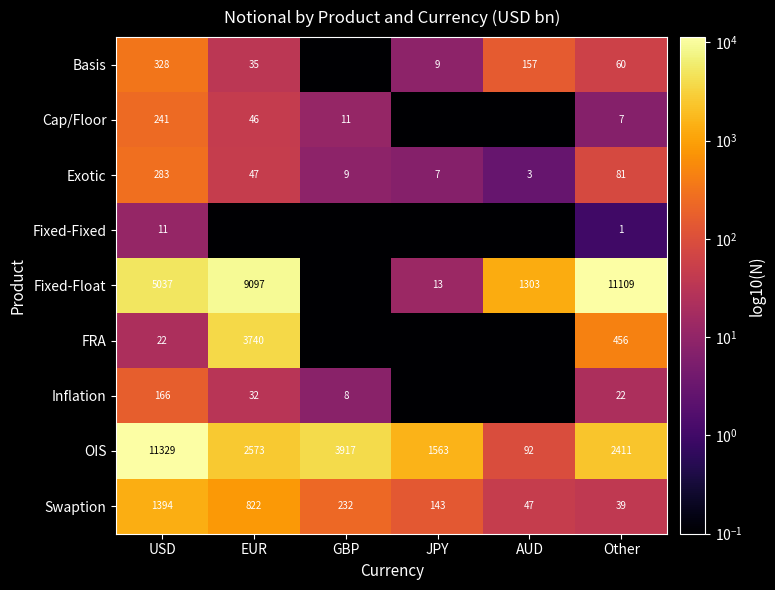

Which has a higher value, Other or GBP?

Other